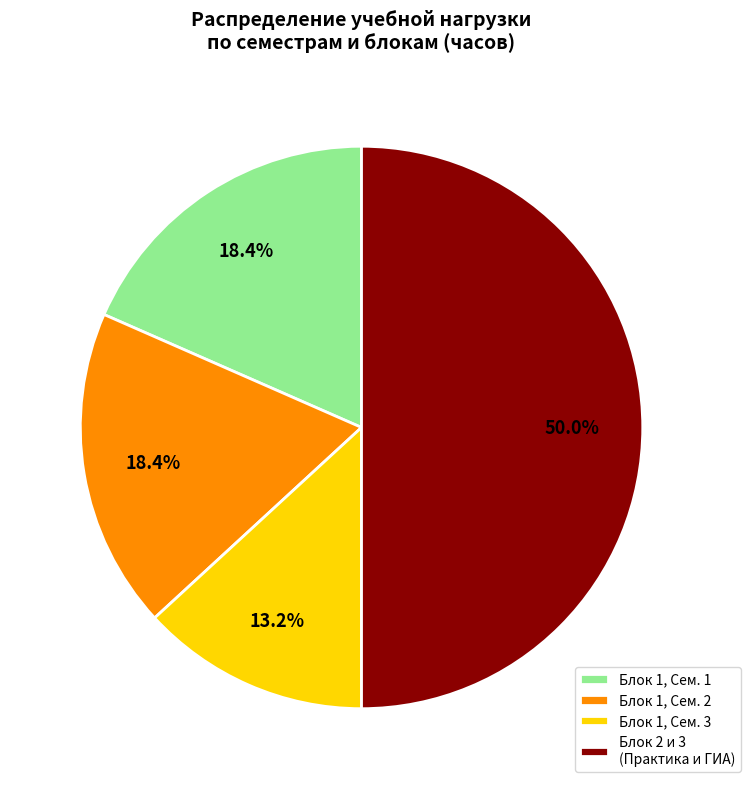

Between Блок 1, Сем. 1 and Блок 2 и 3 (Практика и ГИА), which is larger?

Блок 2 и 3 (Практика и ГИА)